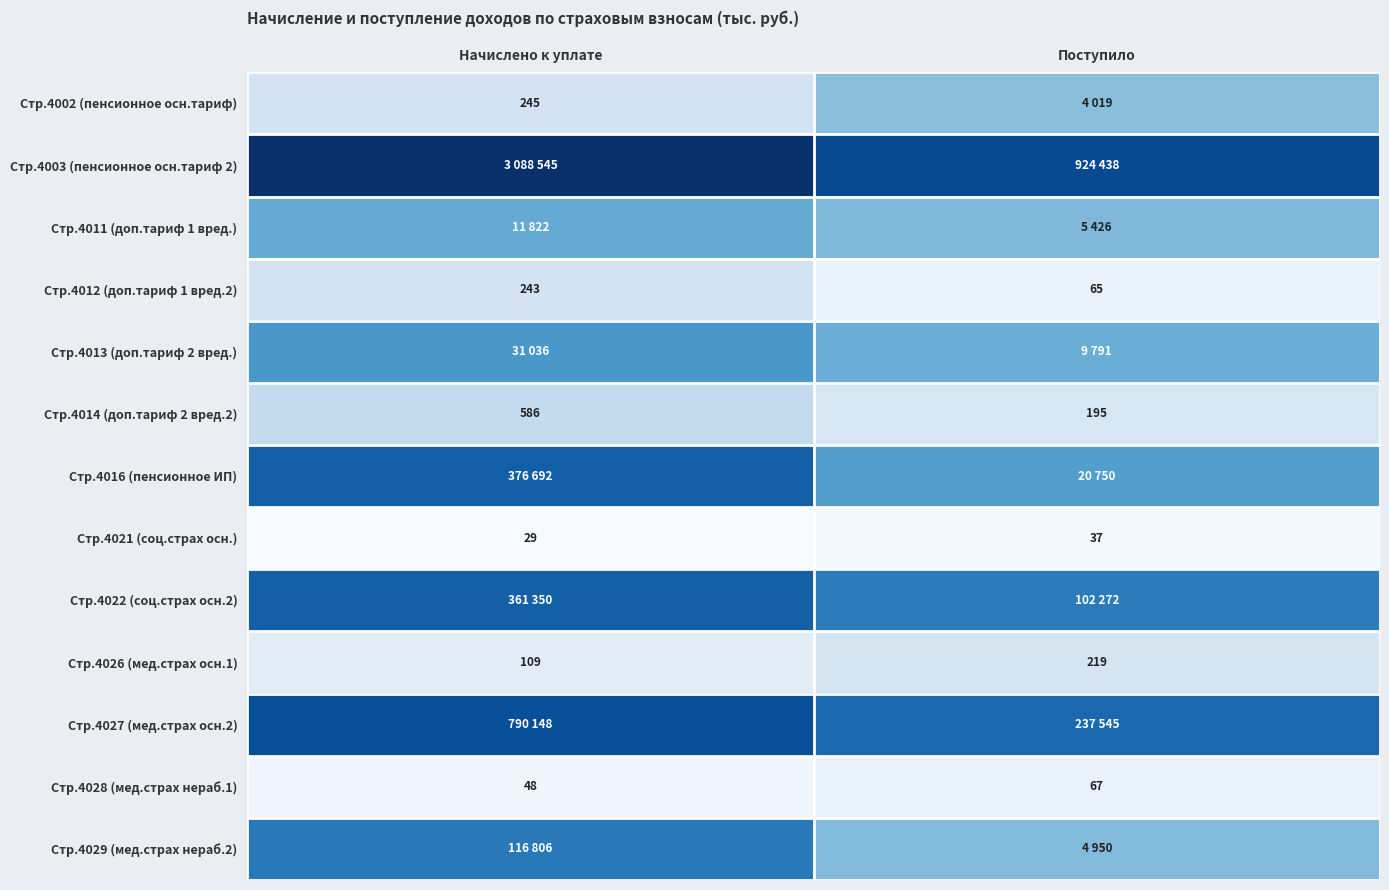

Between Поступило and Начислено к уплате, which is larger?

Поступило